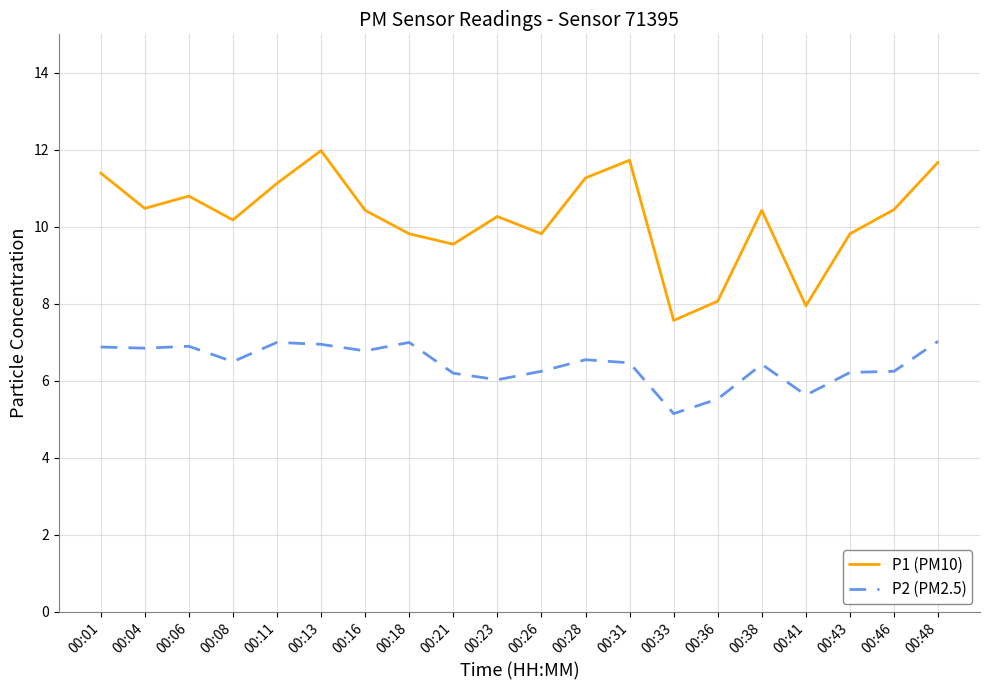

Is it true that P1 (PM10) equals 7.1 at 00:23?

False